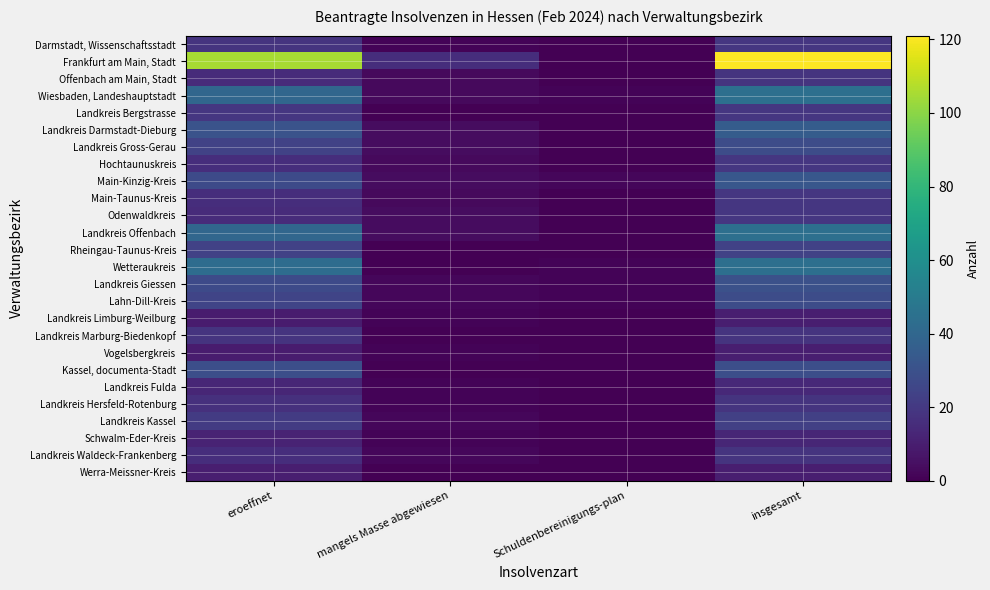

Rank the series by their maximum value, from lowest to highest.

Landkreis Limburg-Weilburg, Vogelsbergkreis, Werra-Meissner-Kreis, Schwalm-Eder-Kreis, Landkreis Fulda, Offenbach am Main, Stadt, Landkreis Marburg-Biedenkopf, Landkreis Hersfeld-Rotenburg, Landkreis Waldeck-Frankenberg, Darmstadt, Wissenschaftsstadt, Landkreis Bergstrasse, Hochtaunuskreis, Main-Taunus-Kreis, Odenwaldkreis, Landkreis Kassel, Rheingau-Taunus-Kreis, Landkreis Gross-Gerau, Lahn-Dill-Kreis, Kassel, documenta-Stadt, Landkreis Giessen, Main-Kinzig-Kreis, Landkreis Darmstadt-Dieburg, Wiesbaden, Landeshauptstadt, Landkreis Offenbach, Wetteraukreis, Frankfurt am Main, Stadt